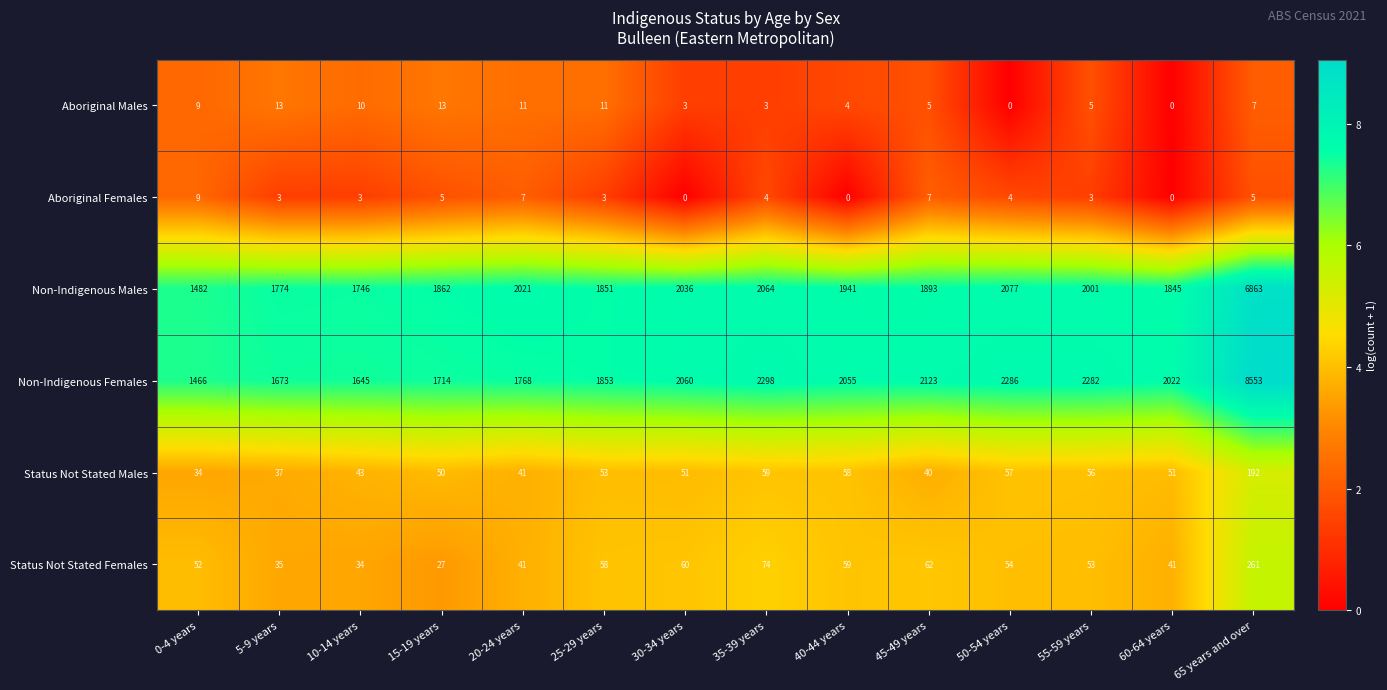

At which category is the sum across all series the highest?

65 years and over